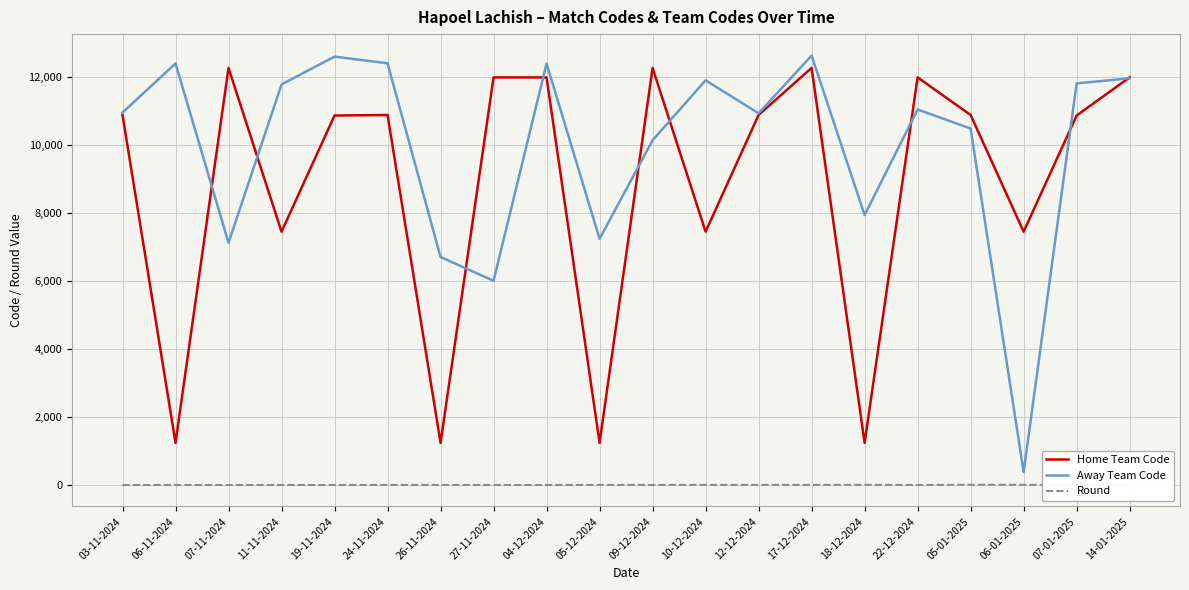

Does the chart have visible grid lines?

Yes